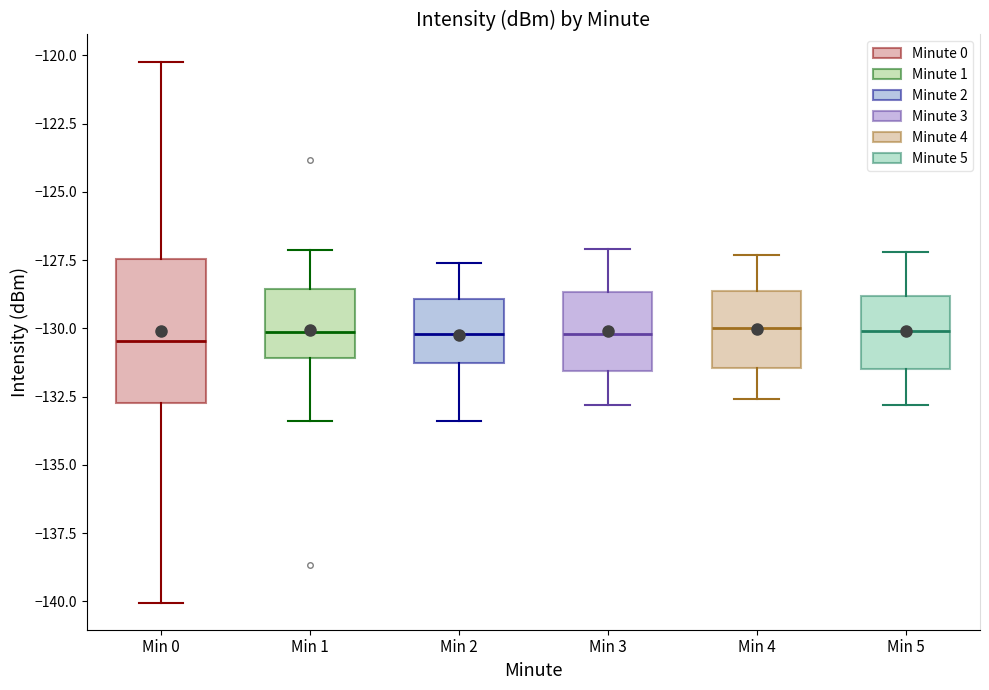

Comparing the boxes themselves (not the whiskers), which one is the tallest?

Min 0